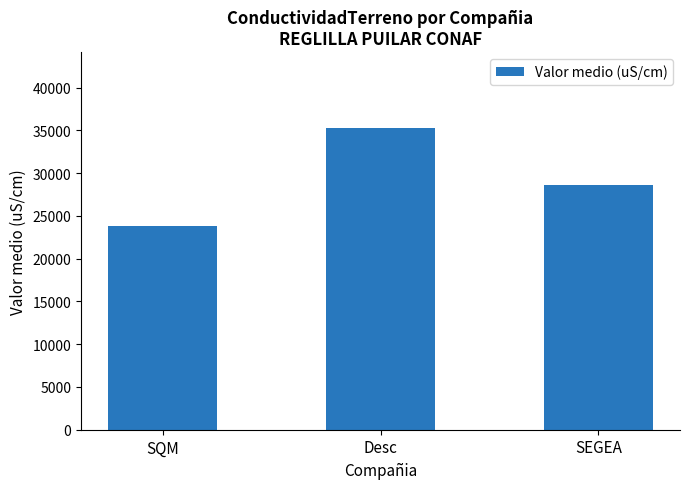

What is the greatest value displayed?

35310.0